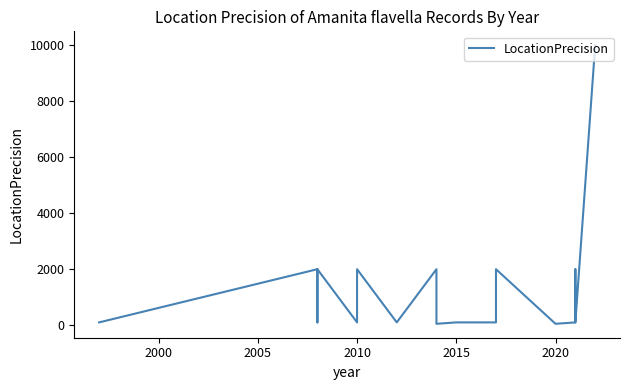

How many interior local peaks (higher than both neighbors) does the data have?

6